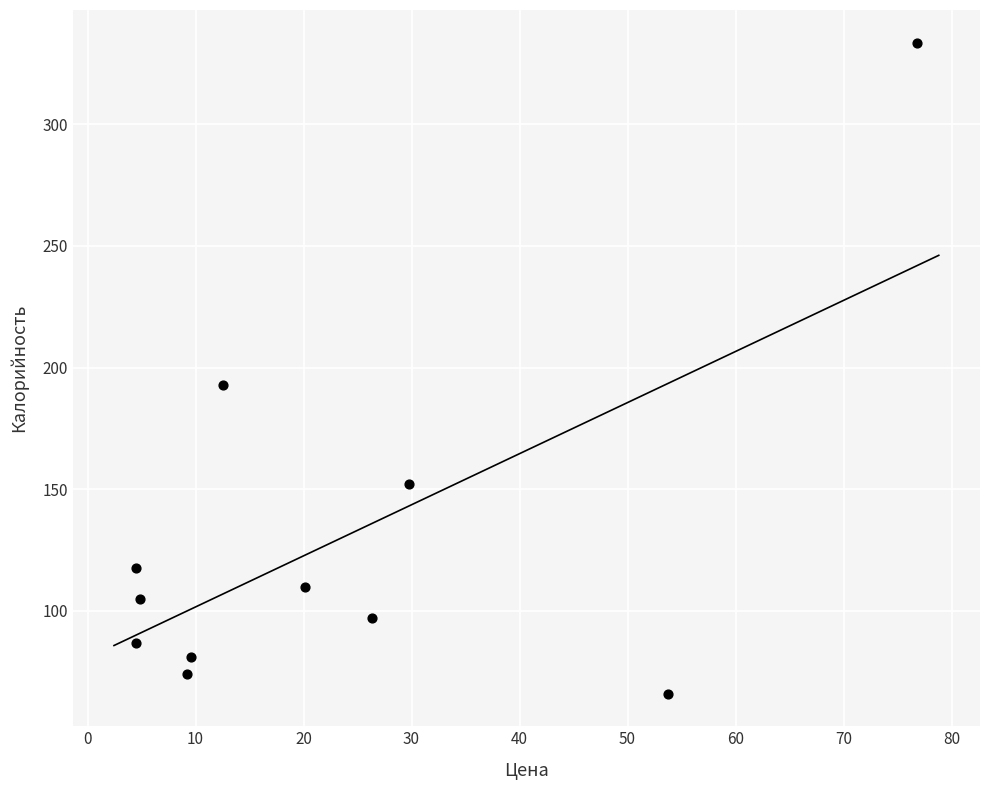

What Y value in the scatter plot is closest to 199?

193.0